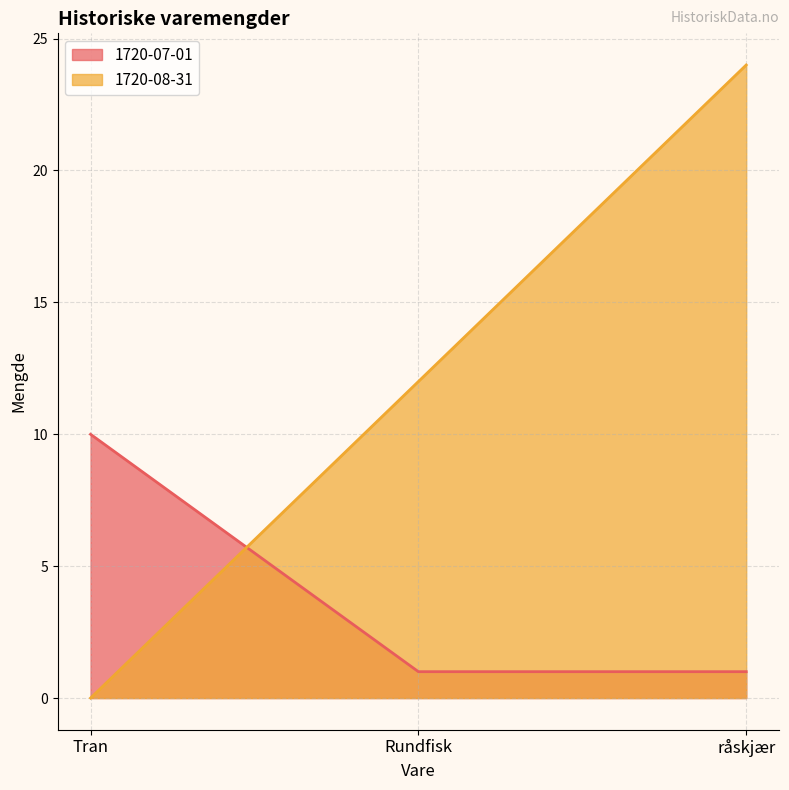

What position from the right is Rundfisk?

2